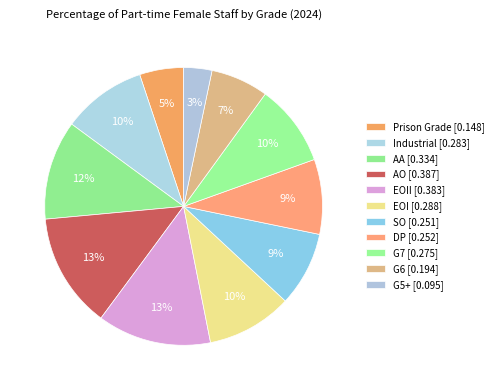

How many slices are in this pie chart?

11